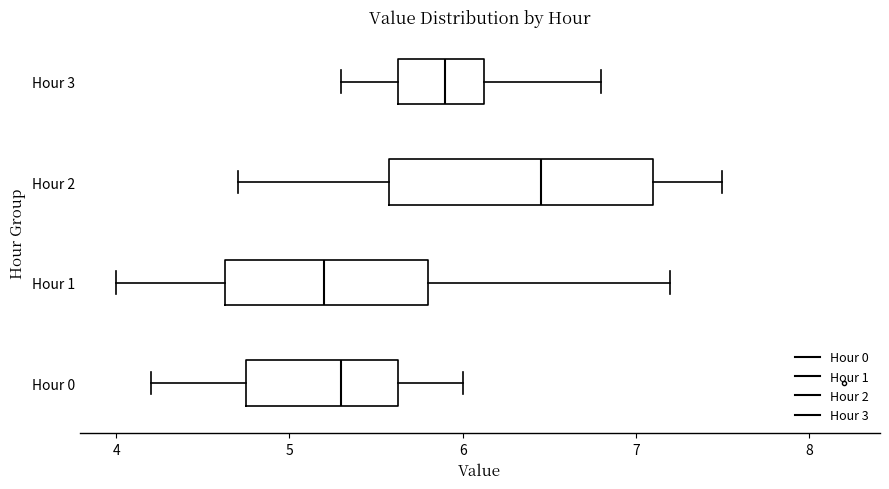

Where does the right whisker of the box for Hour 2 end on the x-axis? The values are not printed on the chart, so give them approximately, as read against the axis.

7.5